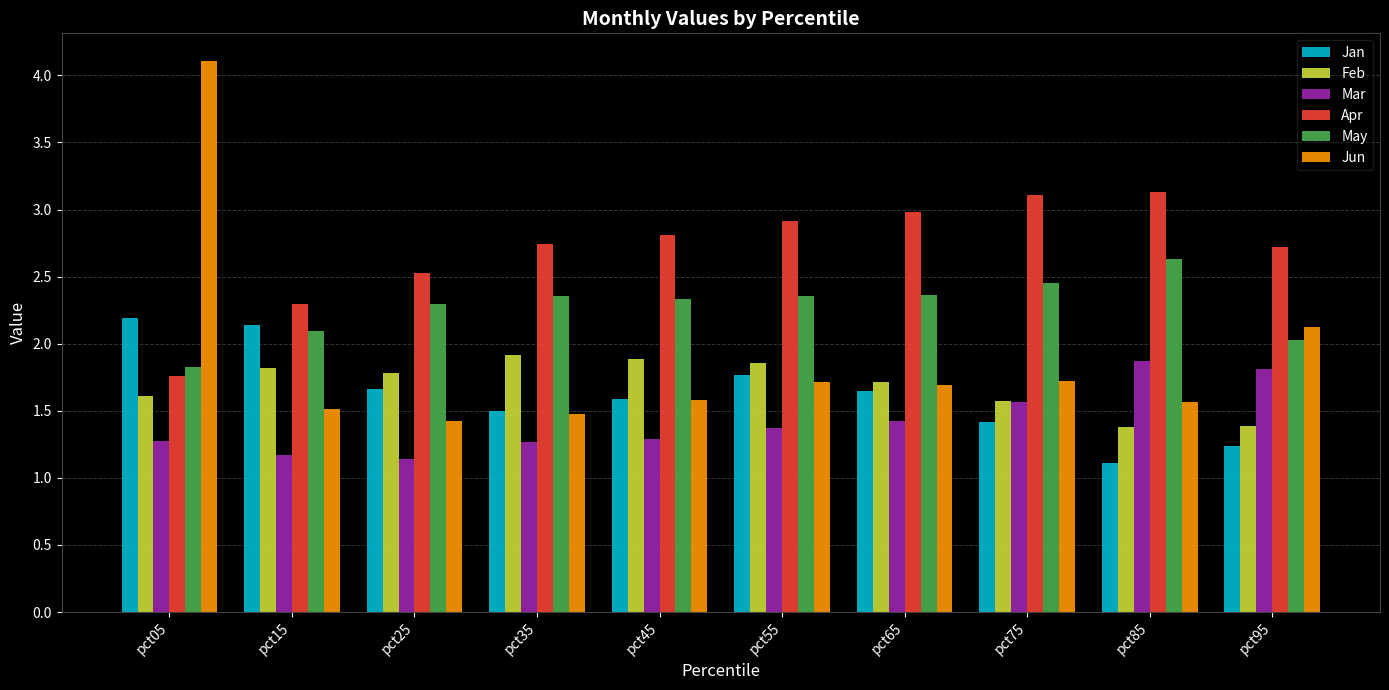

What is the total value across all series at pct45?

11.5